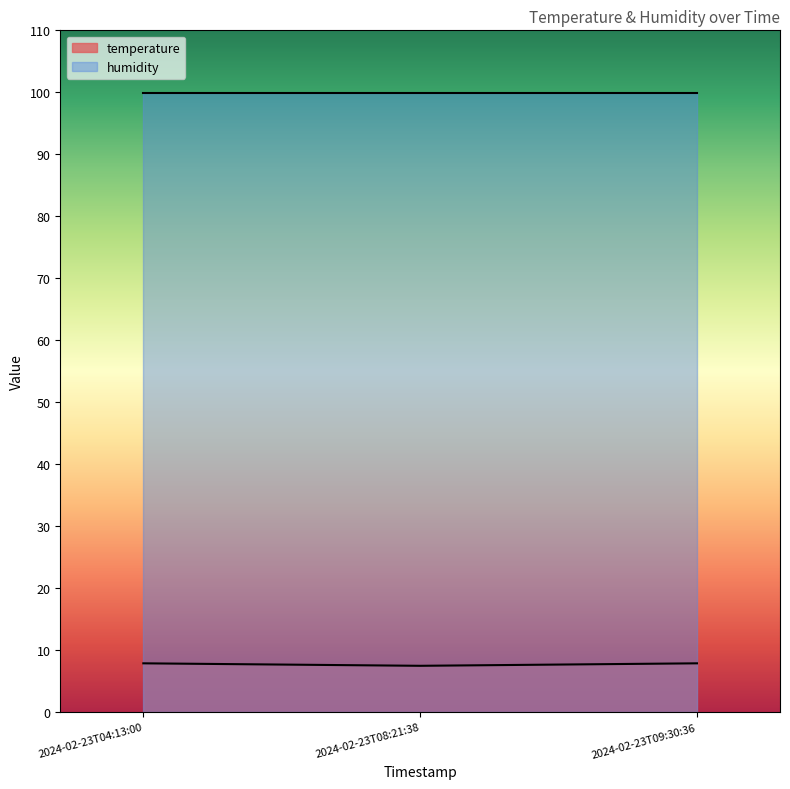

What is the sum of the values at 2024-02-23T08:21:38 and 2024-02-23T04:13:00?

15.4